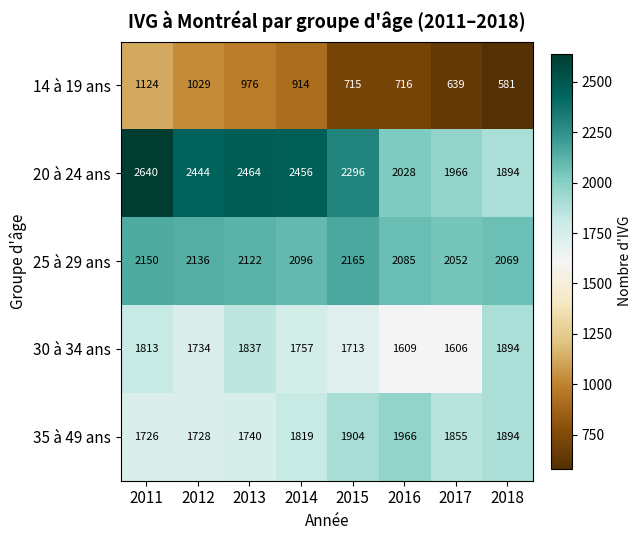

Which label corresponds to the largest value in the chart?

2011